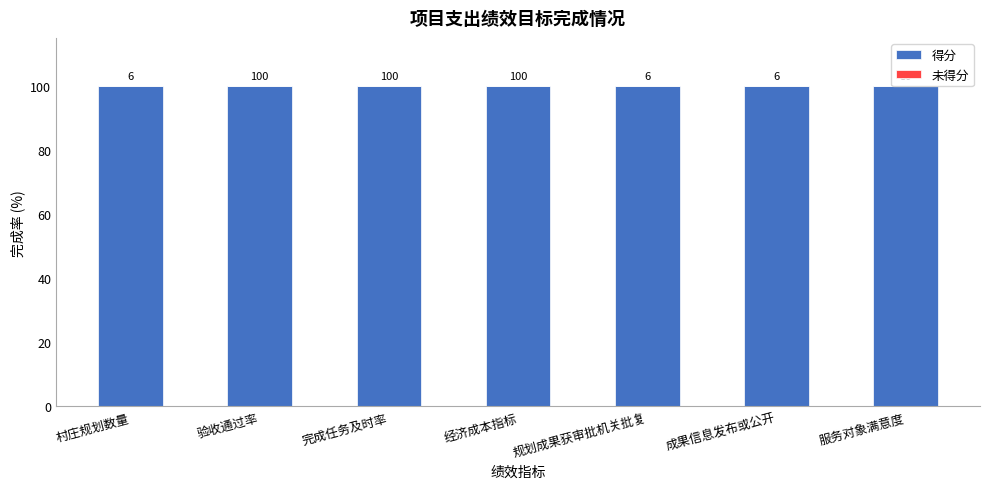

Rank the series by their average value, from lowest to highest.

未得分, 得分